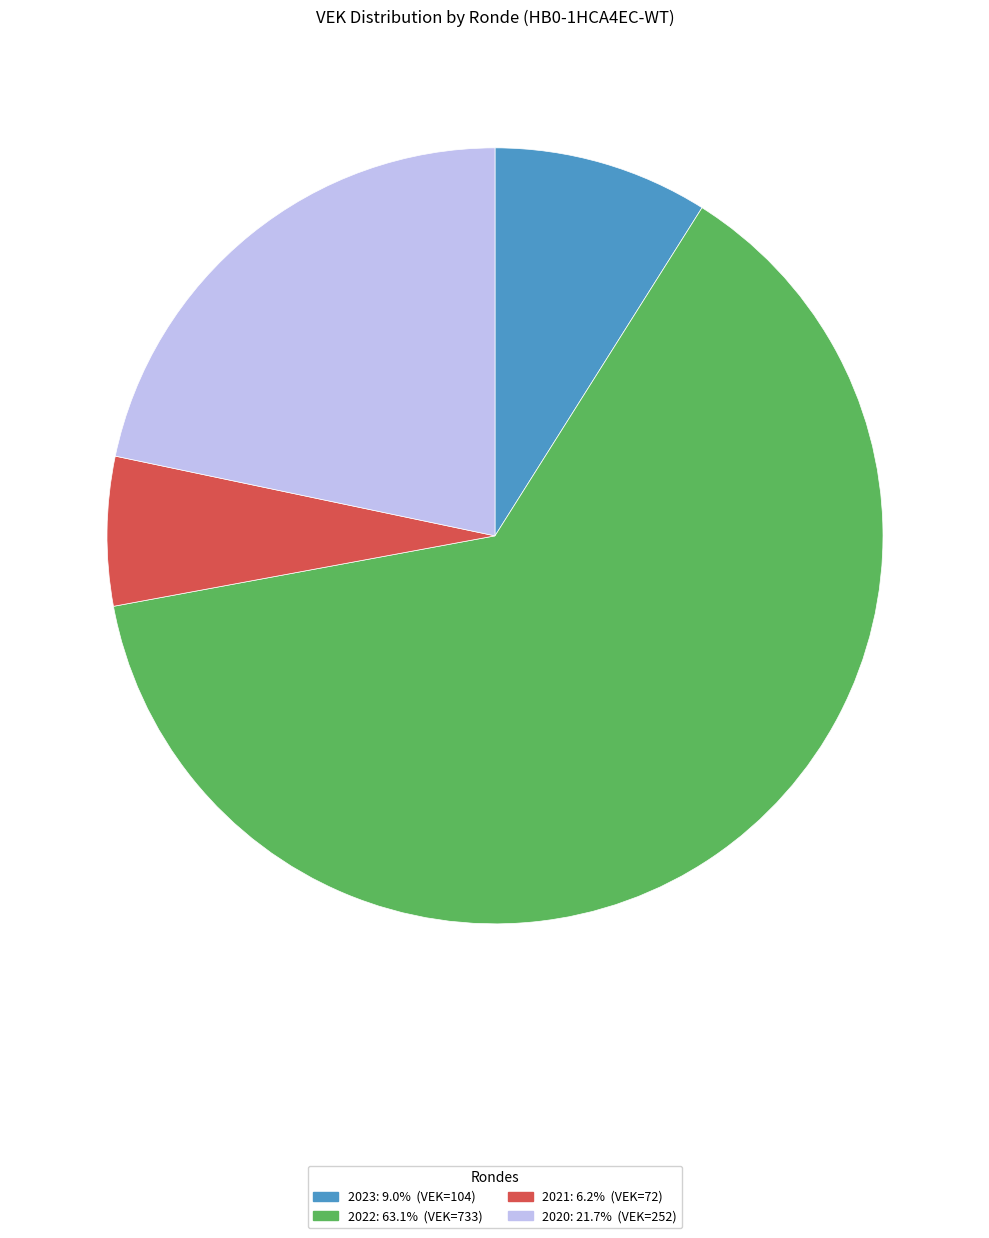

Is there a majority slice in this chart?

Yes